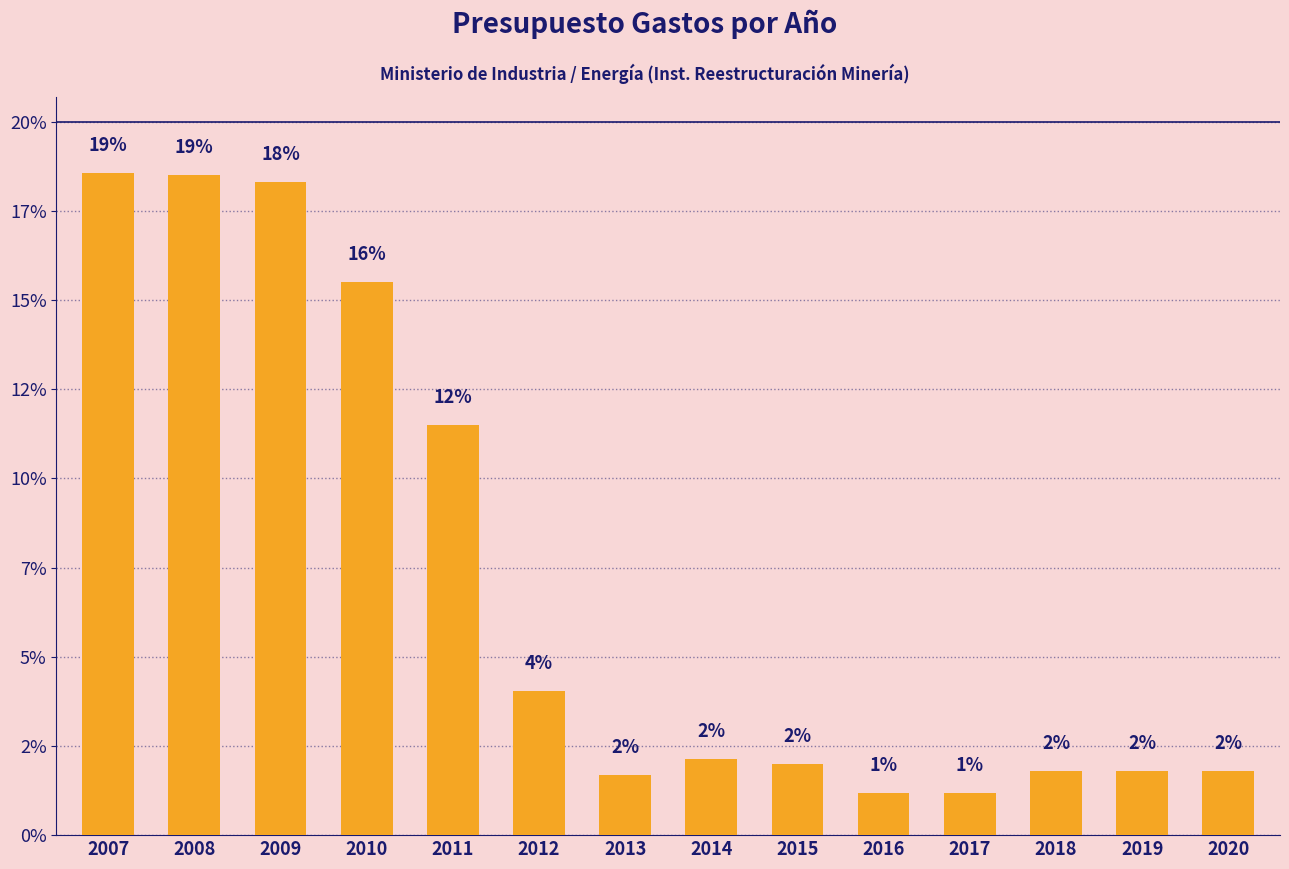

Does the chart contain any negative values?

No